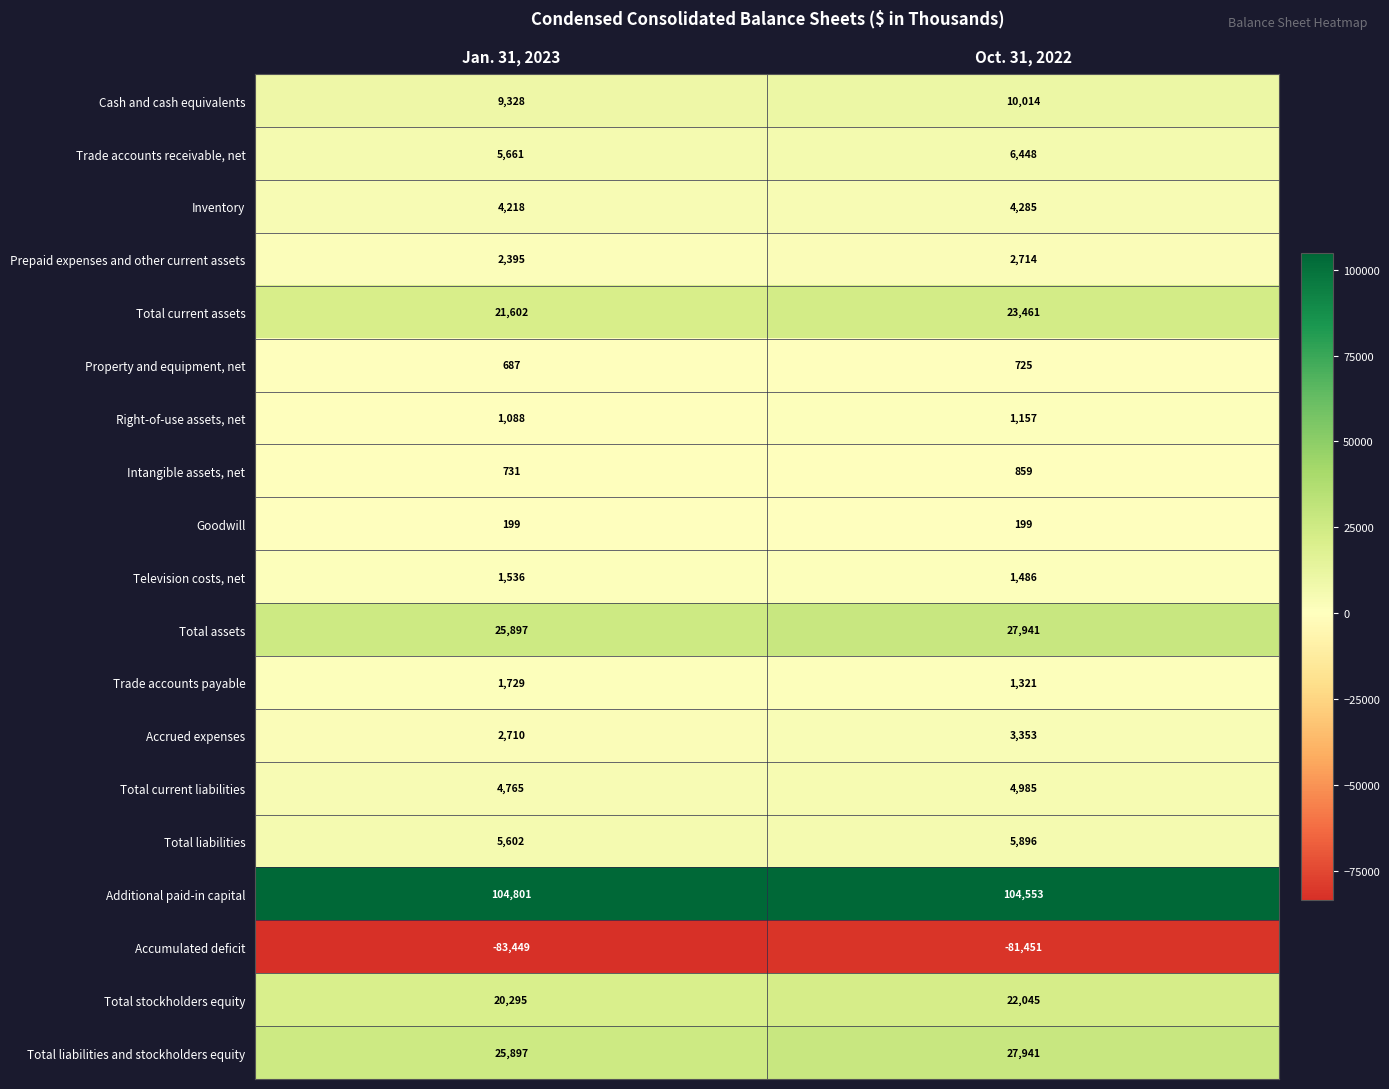

Which series has the largest total across all categories?

Additional paid-in capital